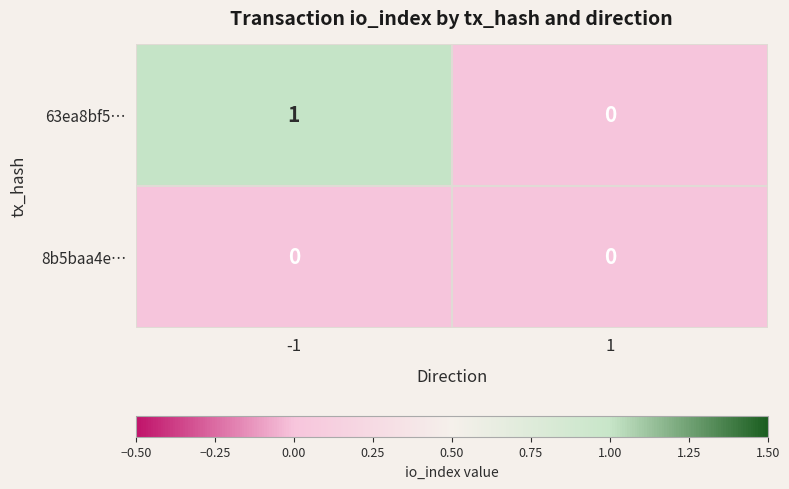

Which series has the largest range (max minus min)?

63ea8bf5…